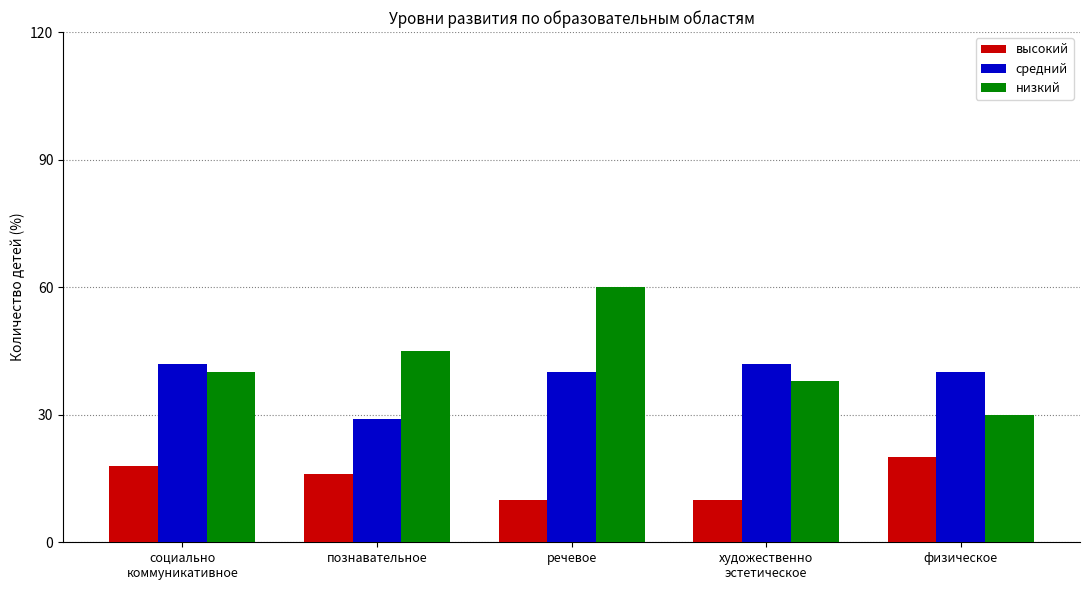

At how many categories does at least one series exceed 14?

5